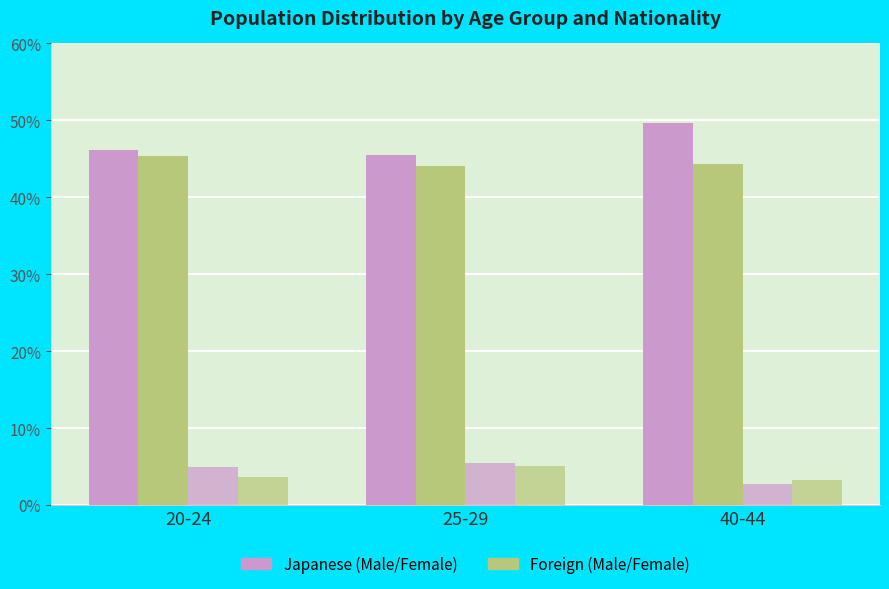

What is the total value across all series at 40-44?

100.0